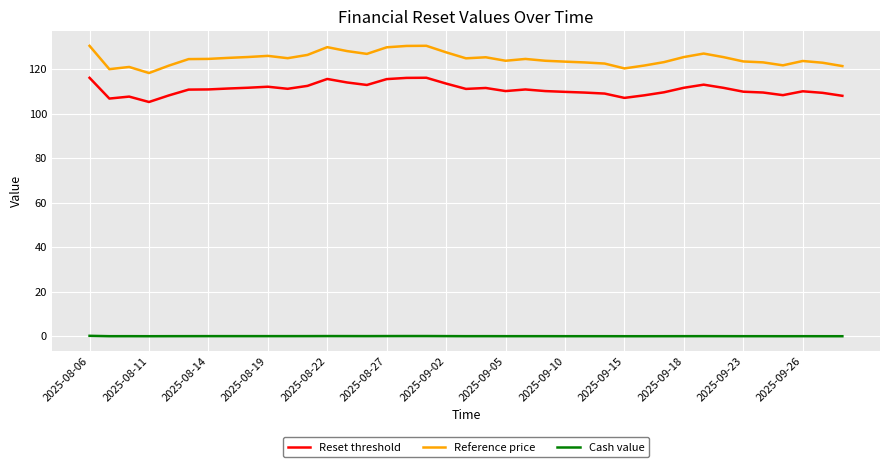

What is the difference between the maximum and minimum values in the Reference price series?

12.2